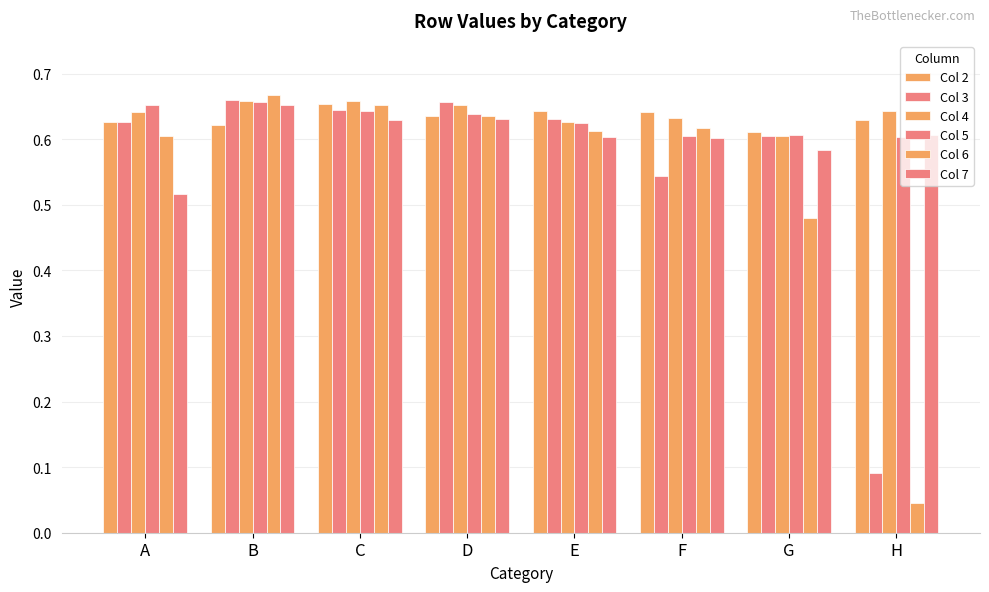

How many bars are there in total?

48